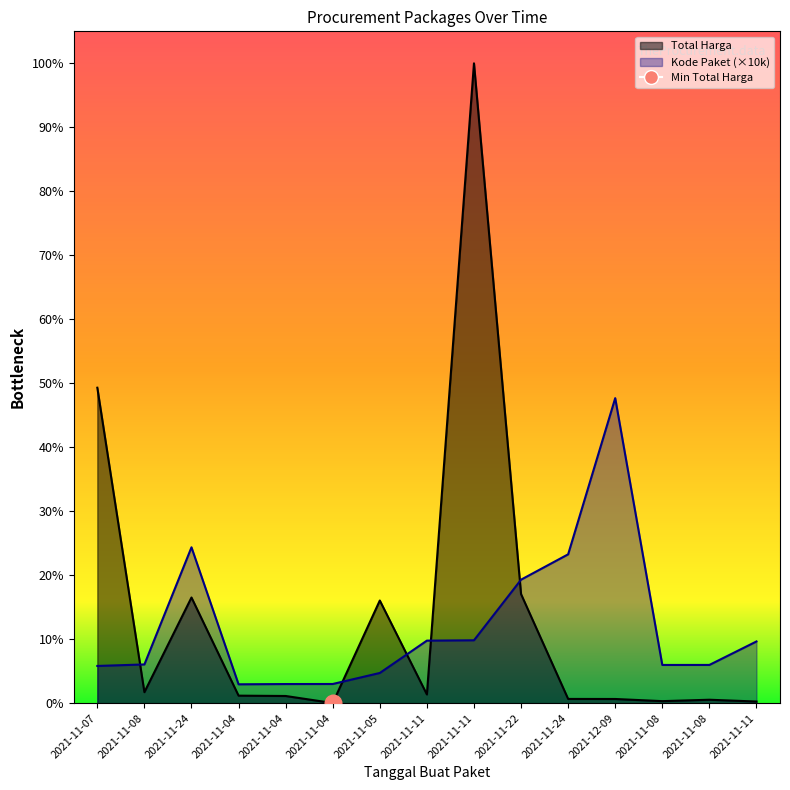

What is the total value across all series at 2021-11-08?

224820040